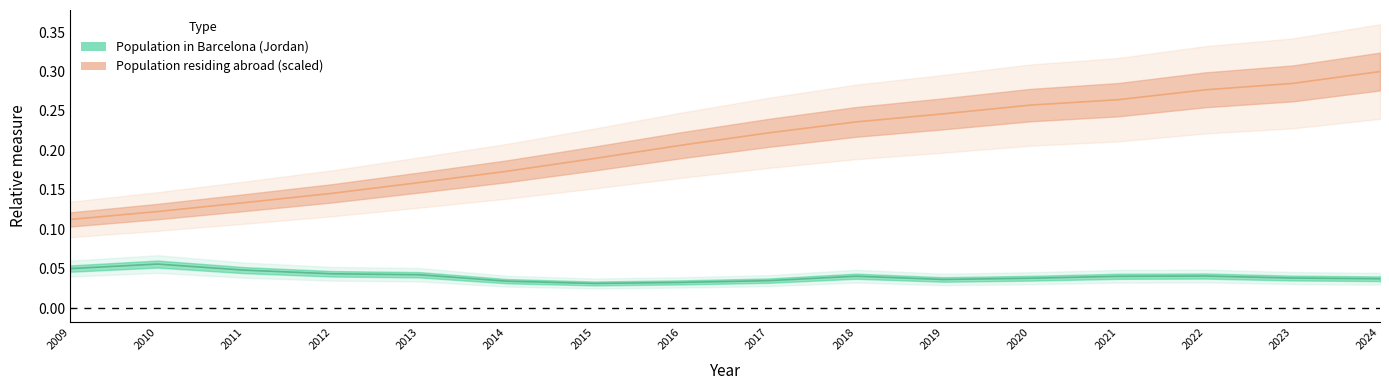

What is the maximum value shown in the chart?

0.3